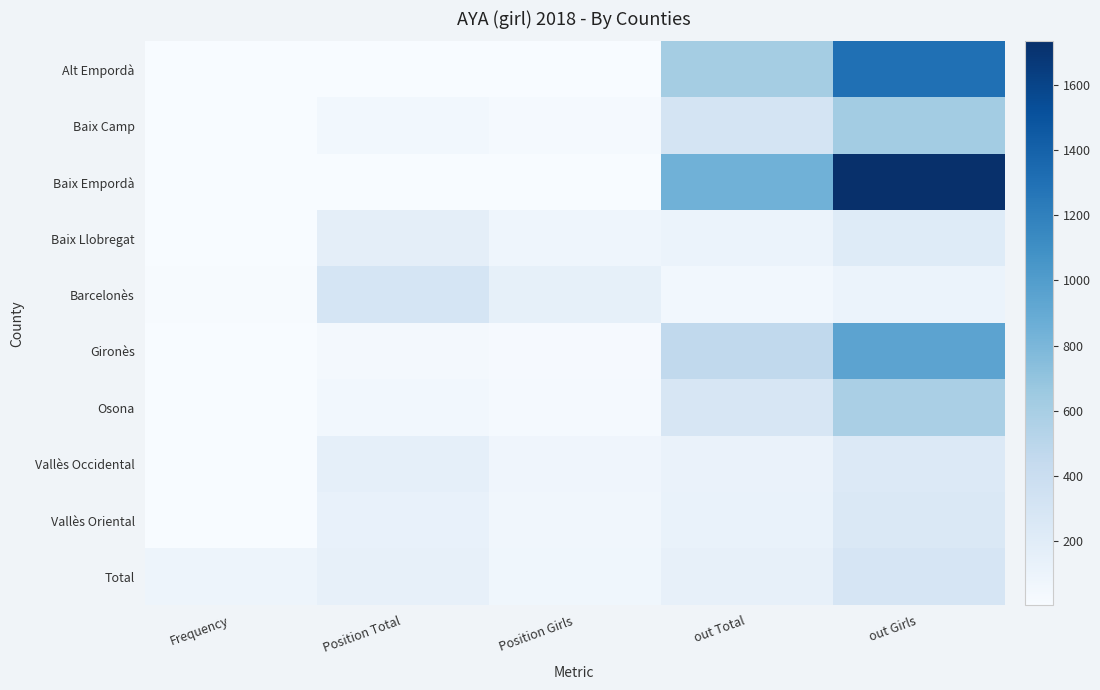

What is the minimum value shown in the chart?

3